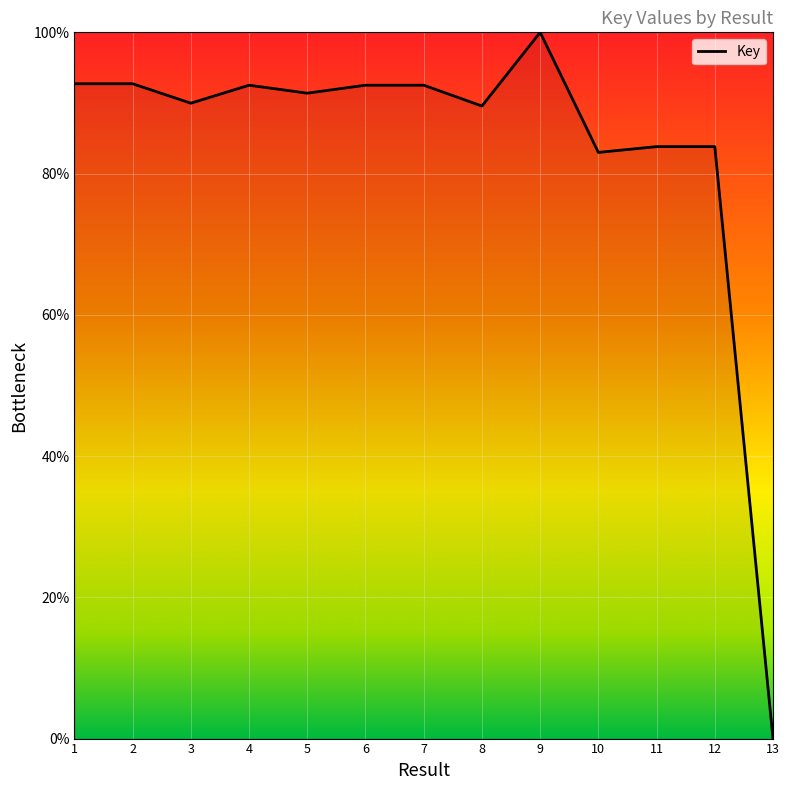

What value does the data have at 7?

92.5